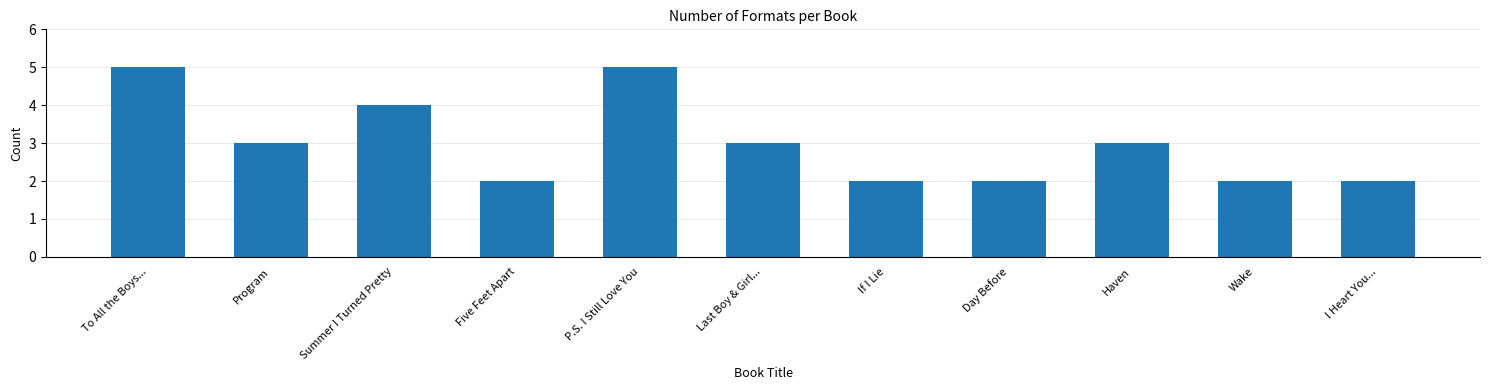

What is the sum of the values at Day Before and I Heart You...?

4